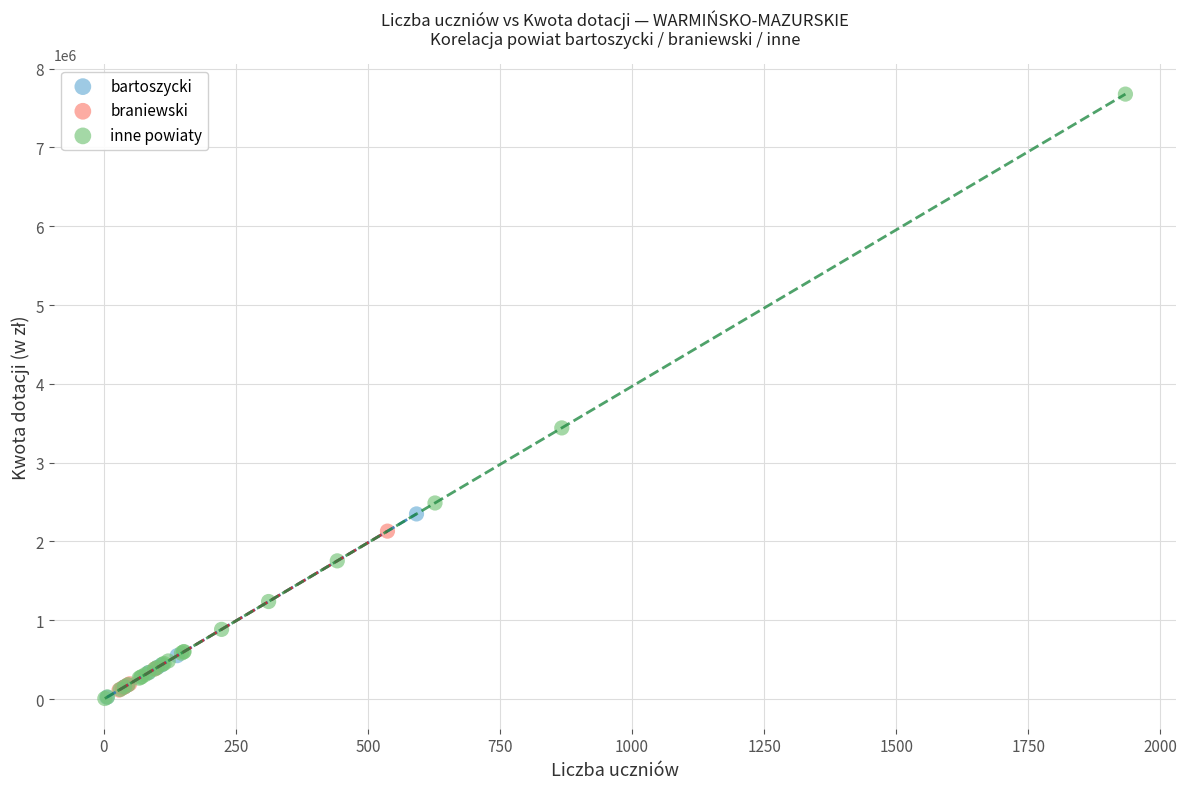

Which series has the largest Y range (max minus min)?

inne powiaty